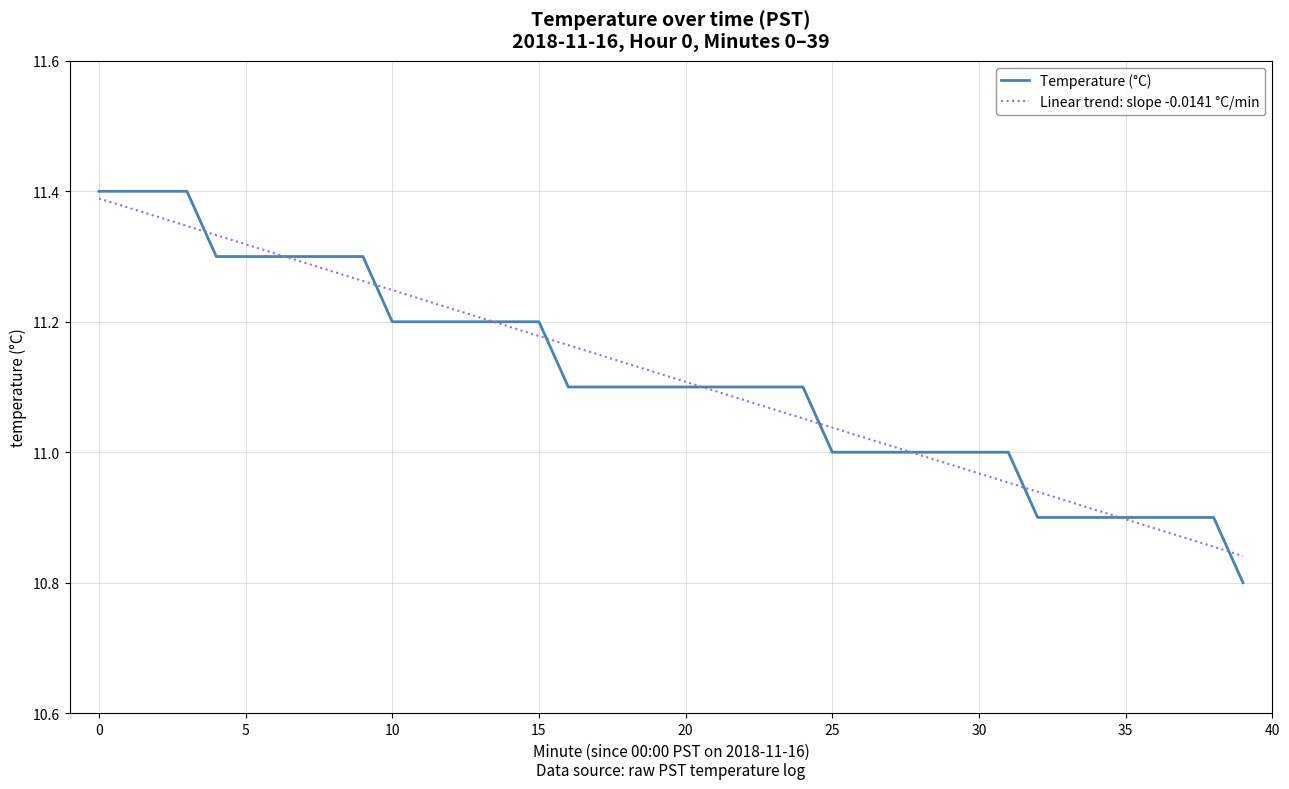

Which series has the widest spread of values?

Temperature (°C)